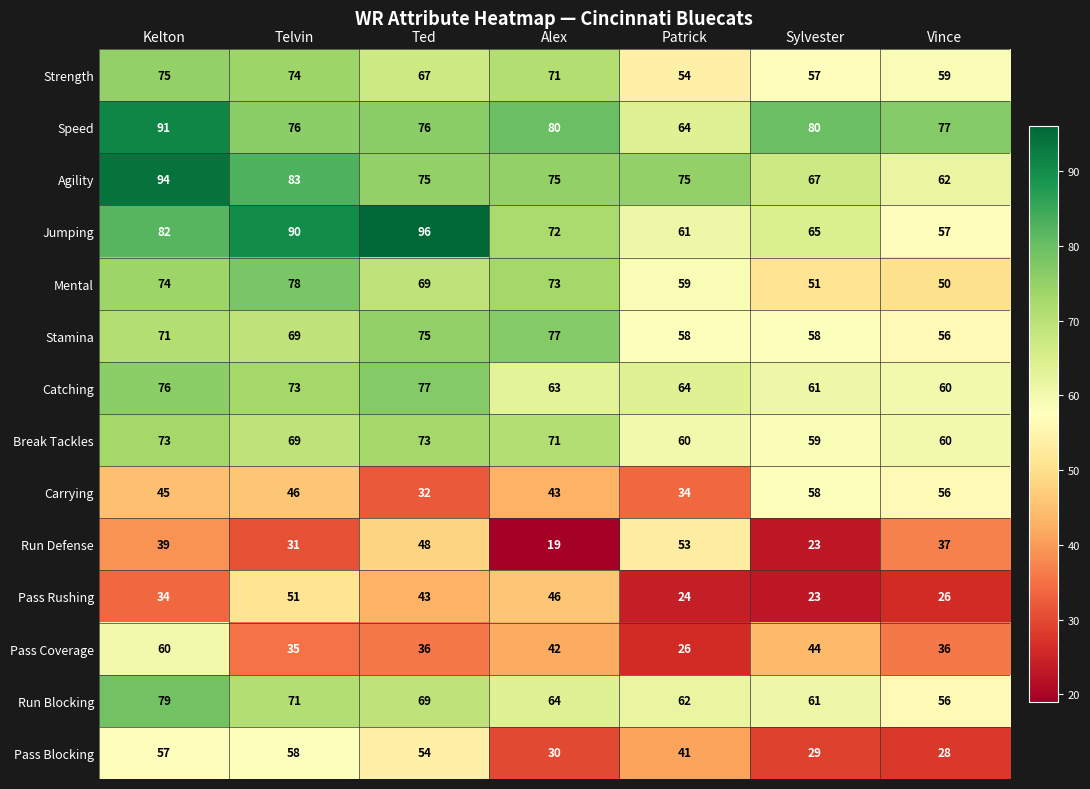

Which series changed the most between Telvin and Vince?

Jumping